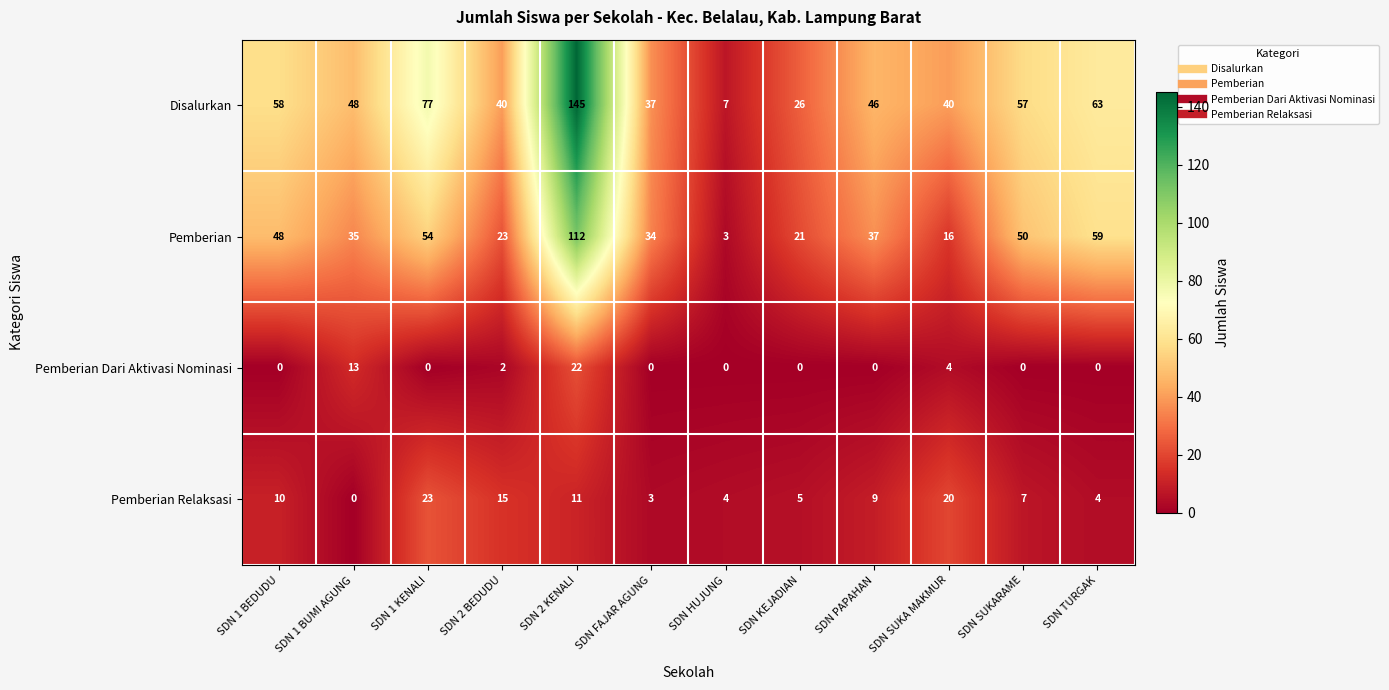

At which label is Pemberian closest to 57?

SDN TURGAK